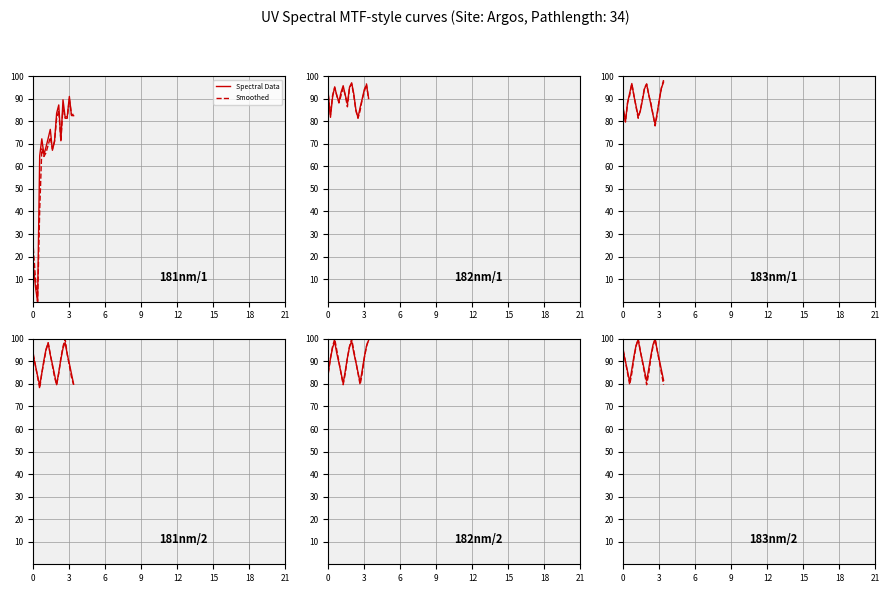

Which series has the largest range (max minus min)?

Smoothed